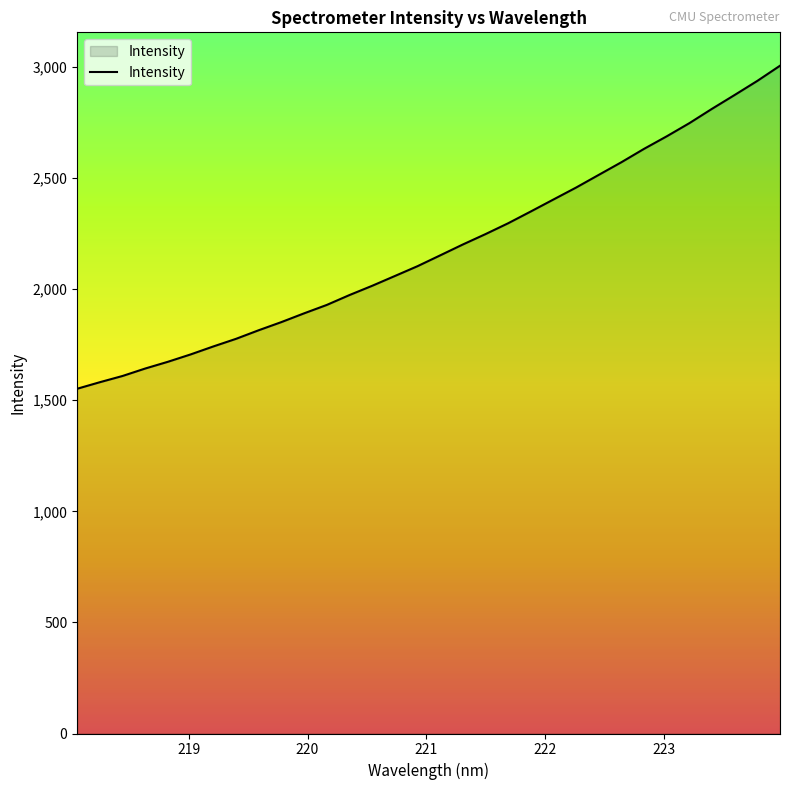

What is the difference between the maximum and minimum values?

1454.0